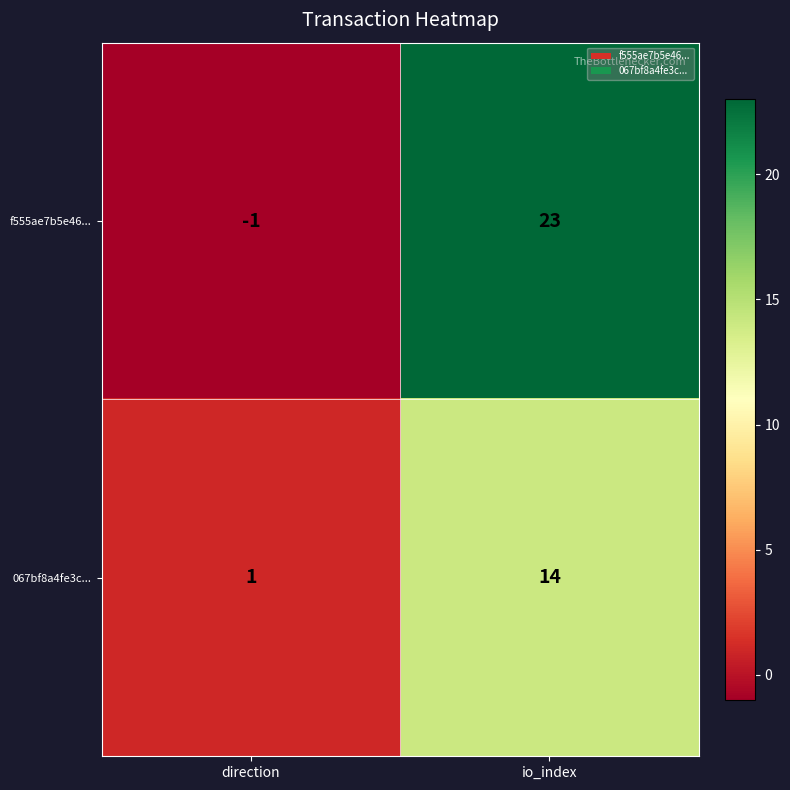

At how many categories does at least one series exceed 2?

1